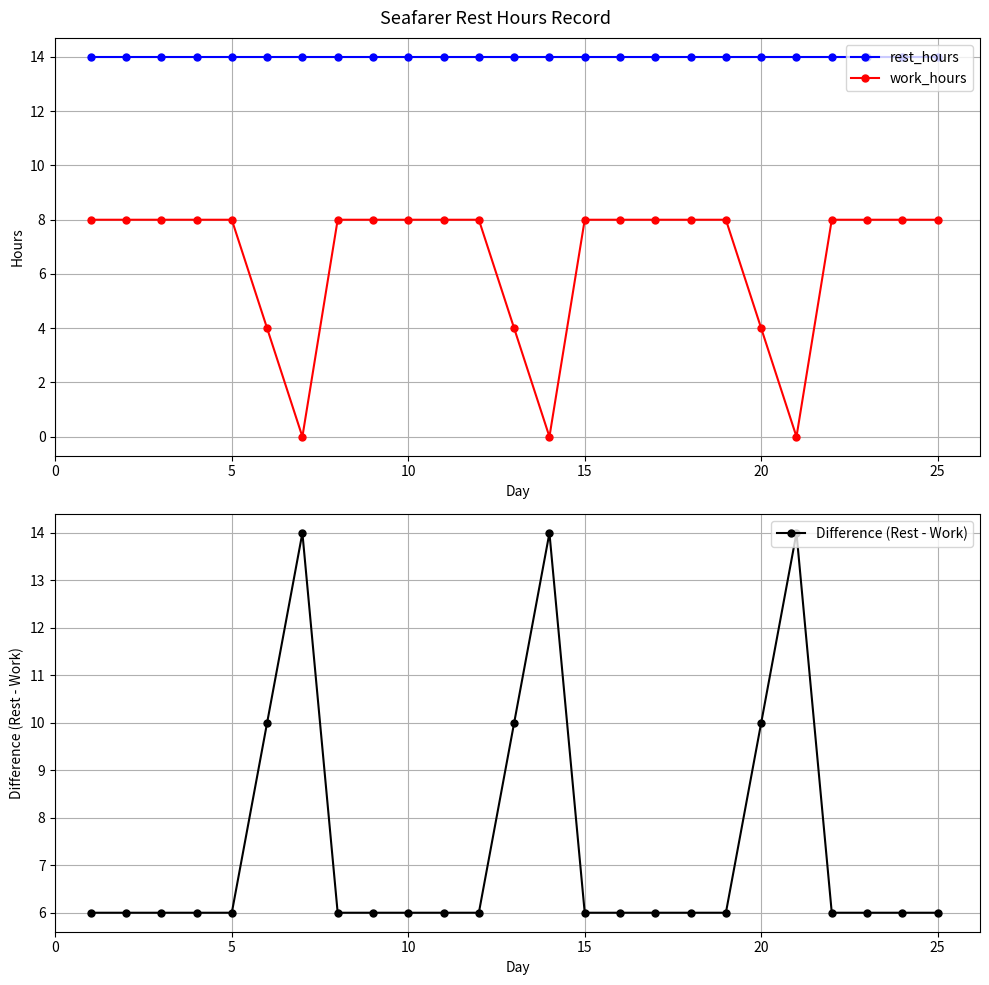

How many lines are shown in the chart?

3